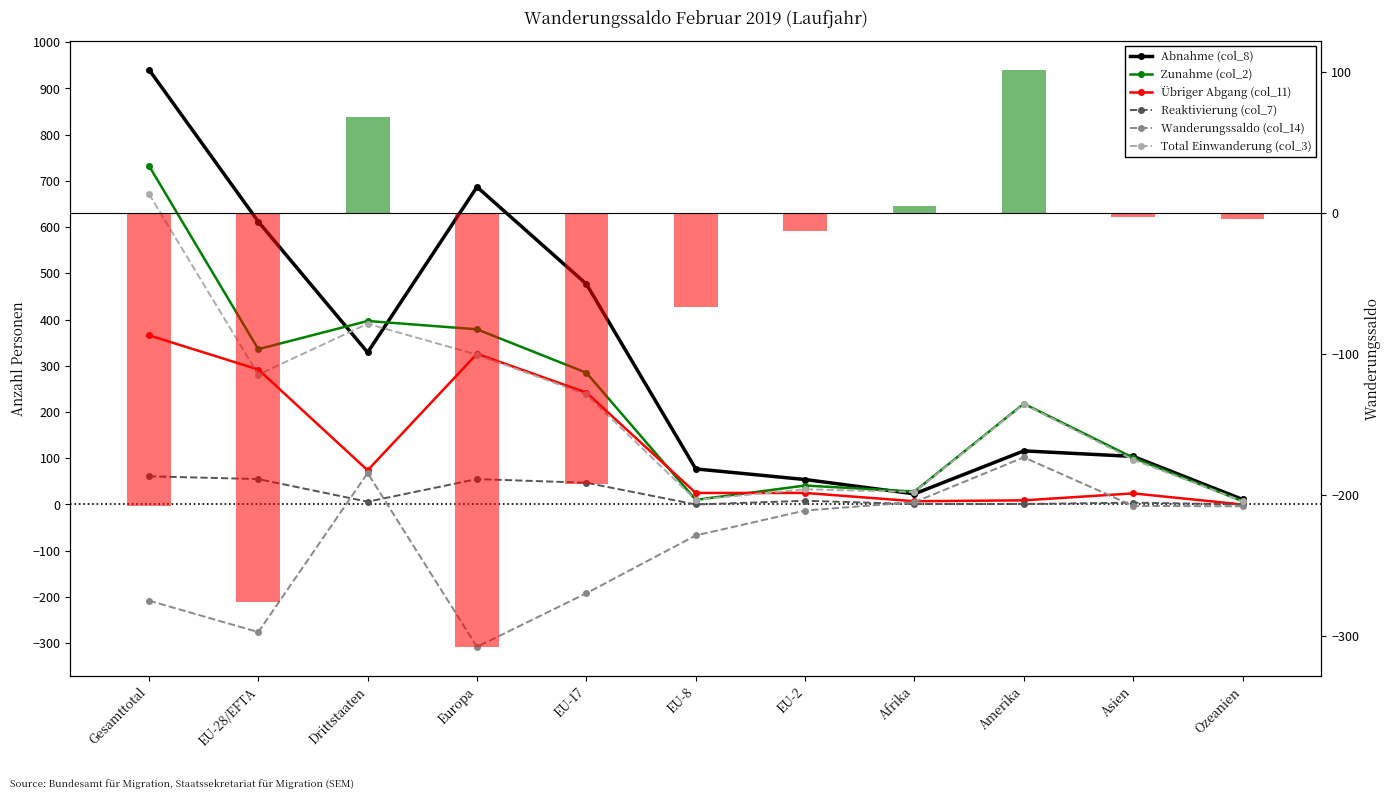

Reading left to right, what are all the values shown in this chart?

Abnahme (col_8): 941	612	329	687	477	77	54	23	116	104	11
Zunahme (col_2): 733	336	397	379	285	10	41	28	218	101	7
Übriger Abgang (col_11): 366	292	74	326	242	25	25	7	9	24	0
Reaktivierung (col_7): 61	55	6	55	47	0	8	1	1	4	0
Wanderungssaldo (col_14): -208	-276	68	-308	-192	-67	-13	5	102	-3	-4
Total Einwanderung (col_3): 672	281	391	324	238	10	33	27	217	97	7